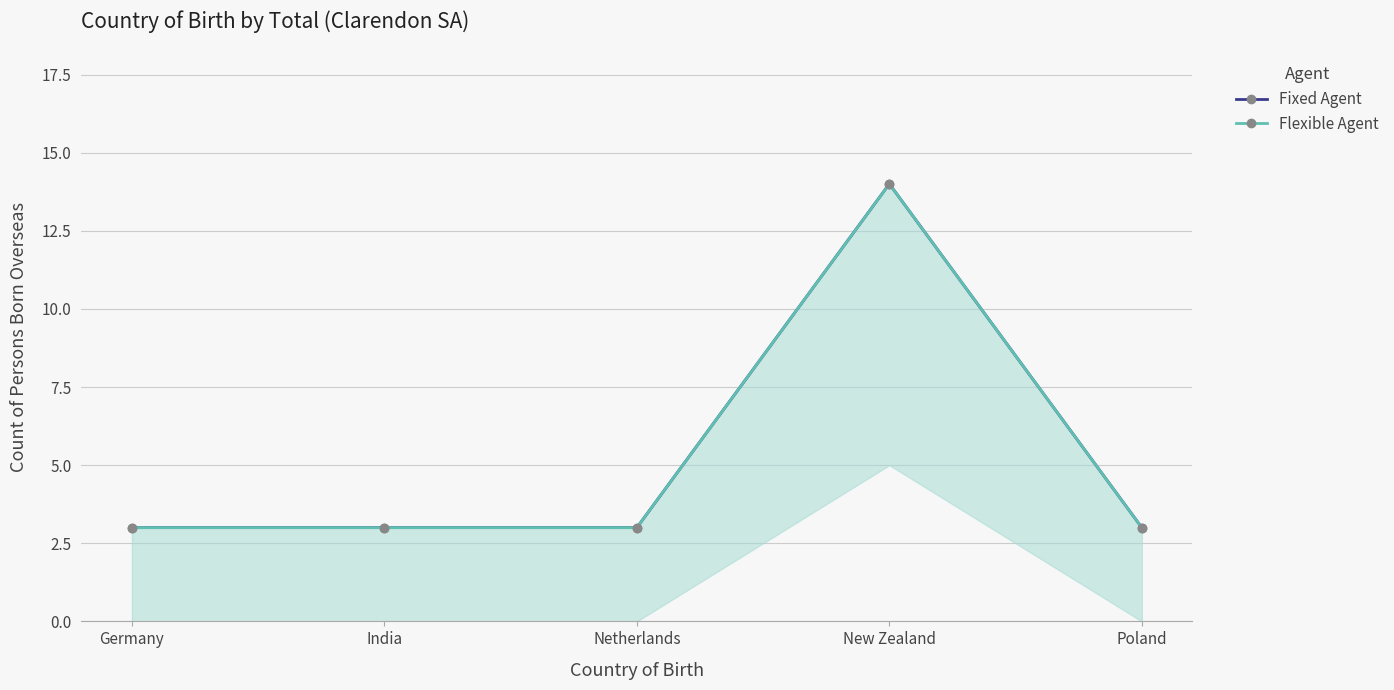

Reading left to right, what are all the values shown in this chart?

Fixed Agent: Germany=3	India=3	Netherlands=3	New Zealand=14	Poland=3
Flexible Agent: Germany=3	India=3	Netherlands=3	New Zealand=14	Poland=3